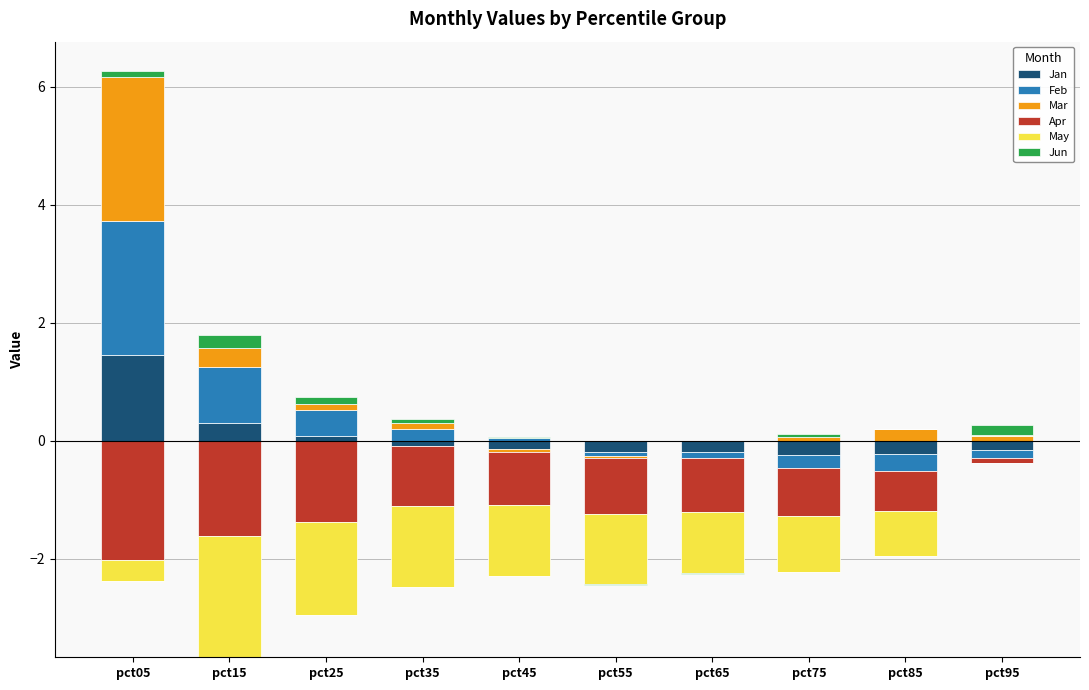

True or false: Jan has a value of 0.8 at pct45.

False